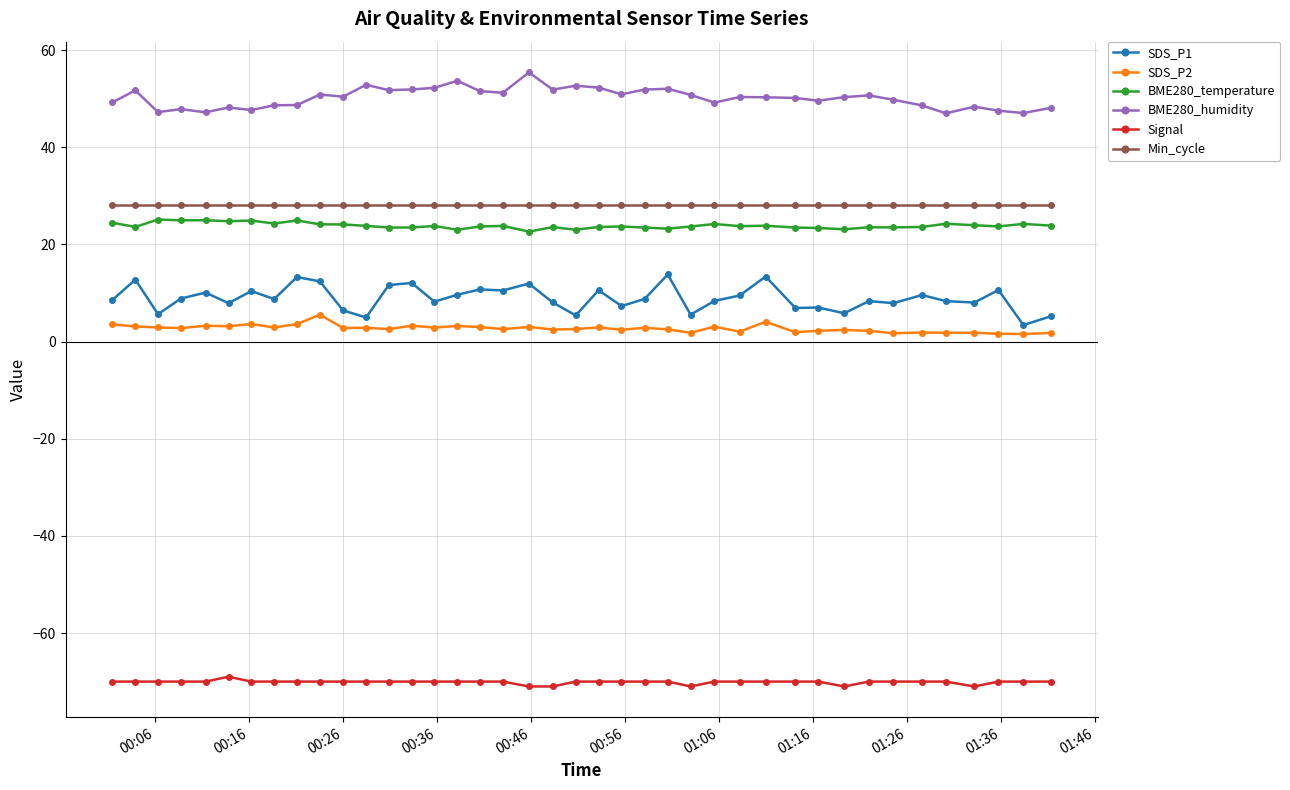

At how many categories does at least one series exceed 36?

40